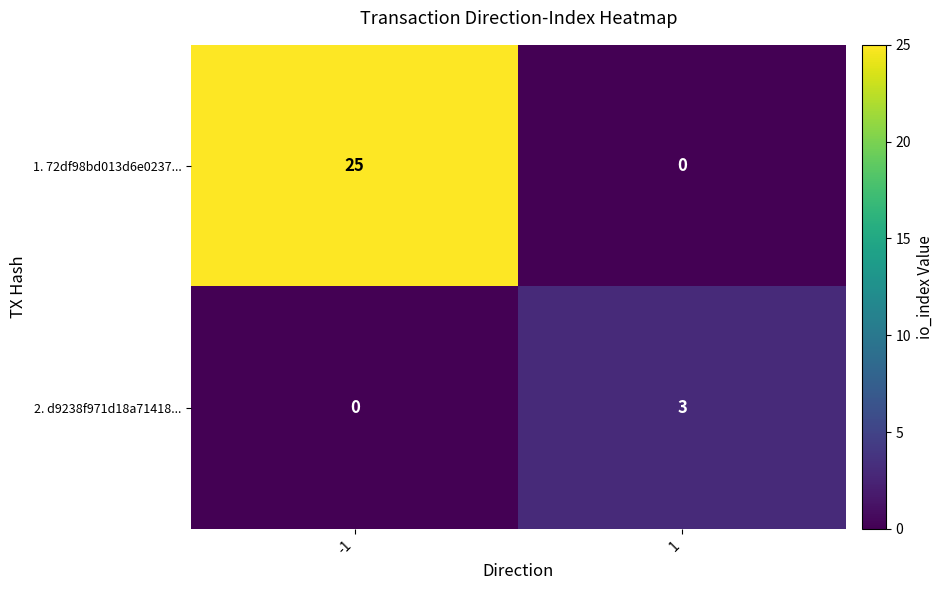

Reading left to right, extract all data points from this chart.

1. 72df98bd013d6e0237...: -1=25	1=0
2. d9238f971d18a71418...: -1=0	1=3